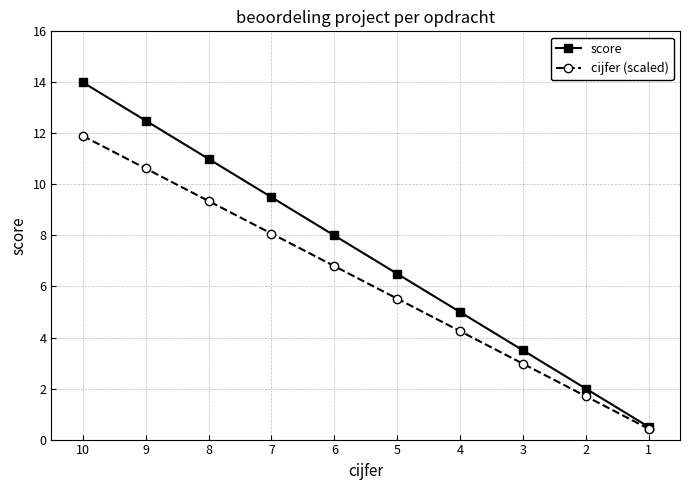

At which category is the sum across all series the highest?

10